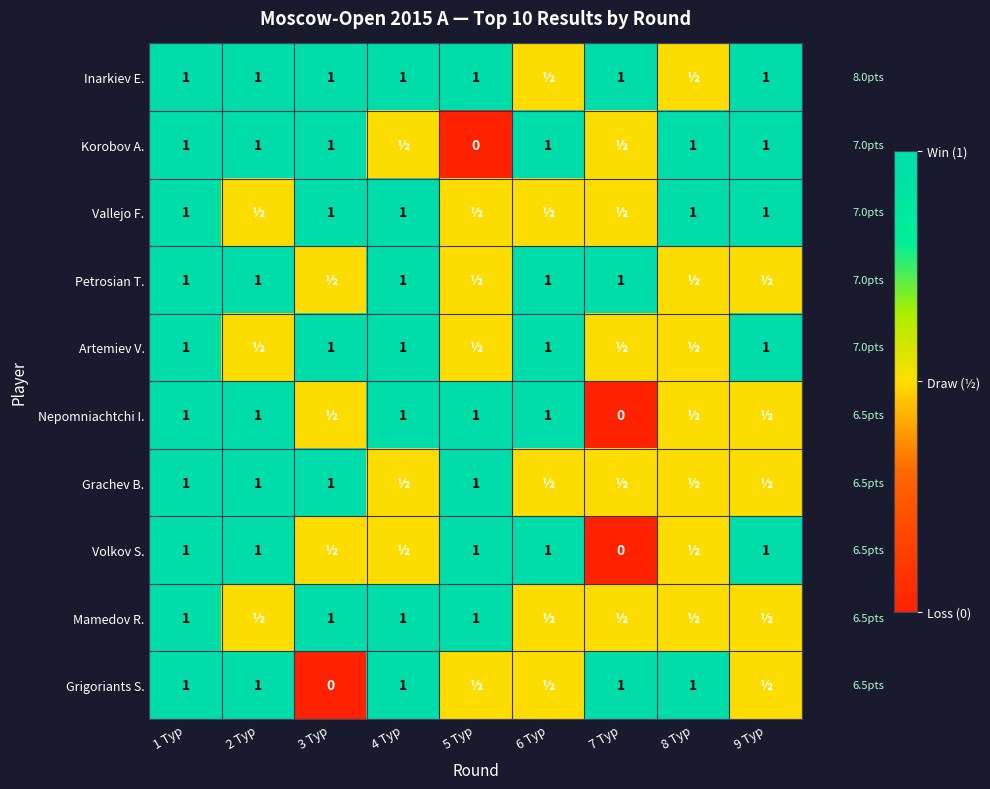

Is it true that Nepomniachtchi I. equals 1.0 at 5 Тур?

True